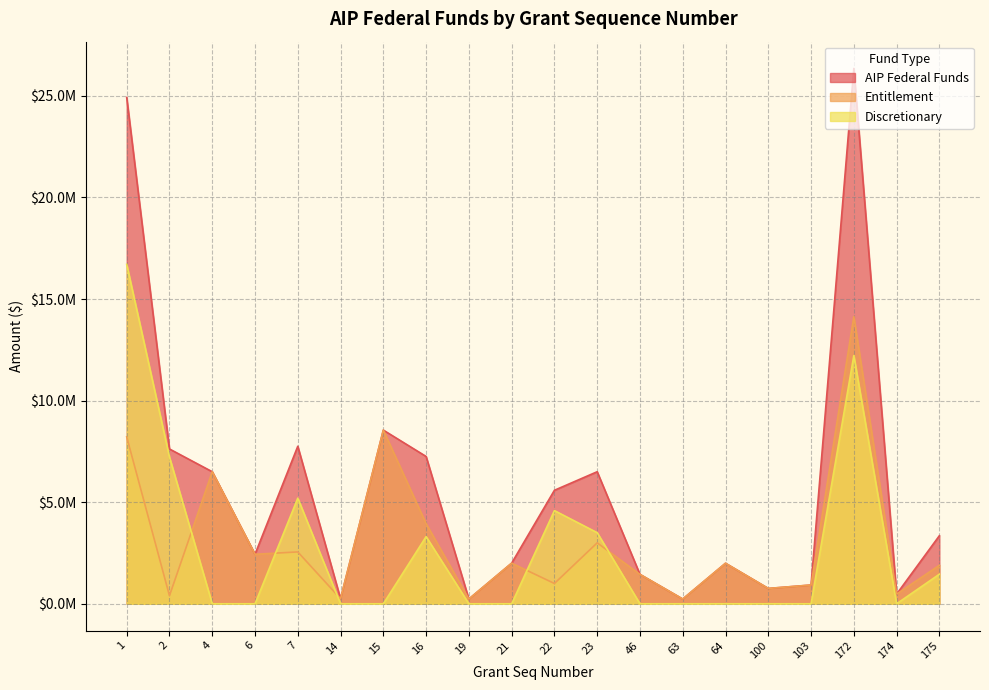

What is the total value across all series at 22?

11174084